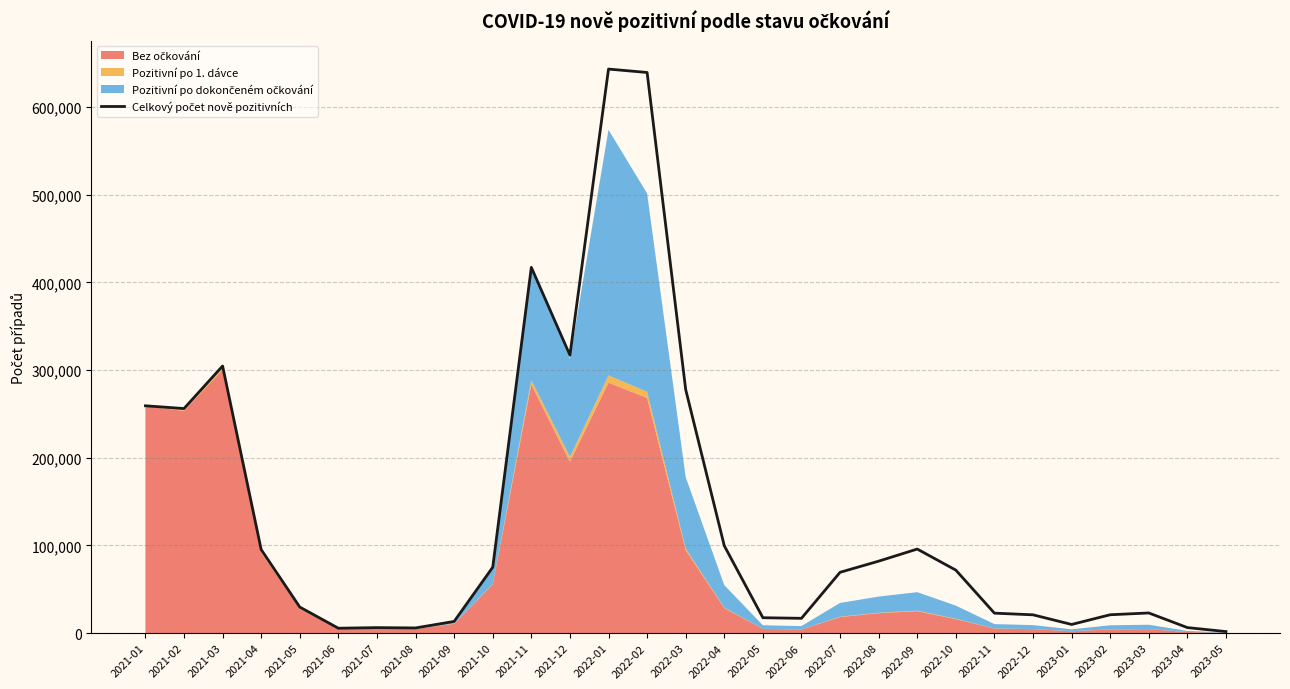

How many interior local valleys (lower than both neighbors) does the data have?

6